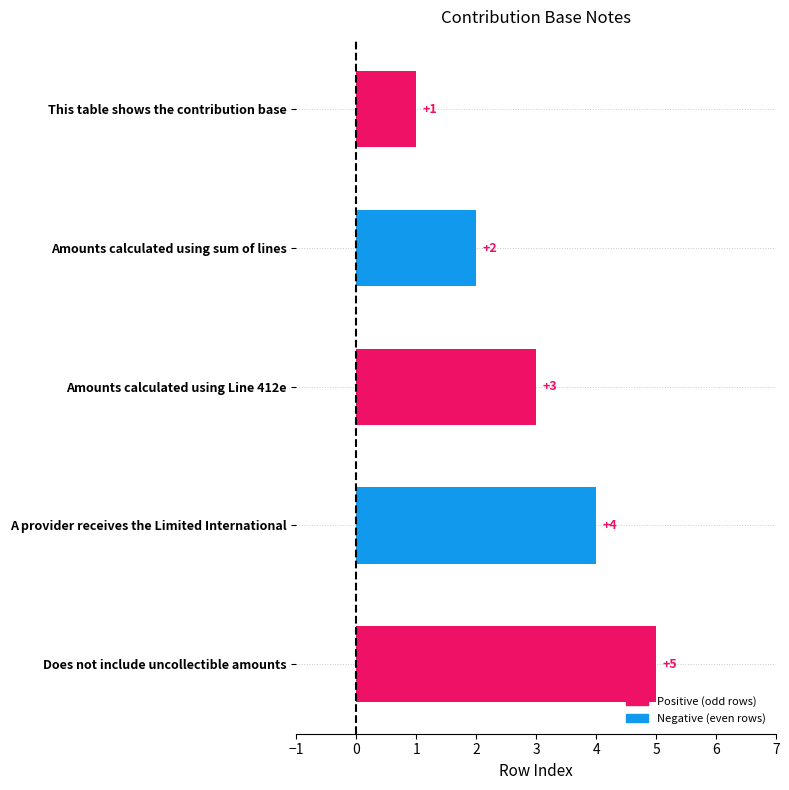

What is the difference between the maximum and minimum values?

4